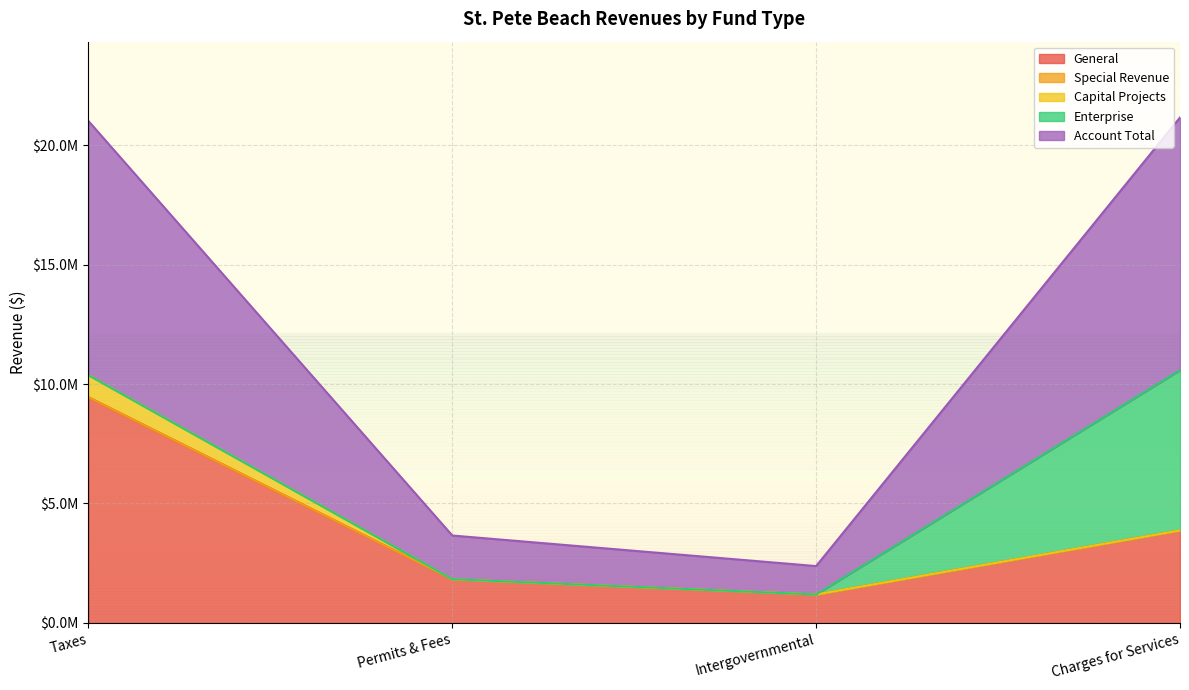

True or false: Enterprise has more than 0 interior local peaks.

True